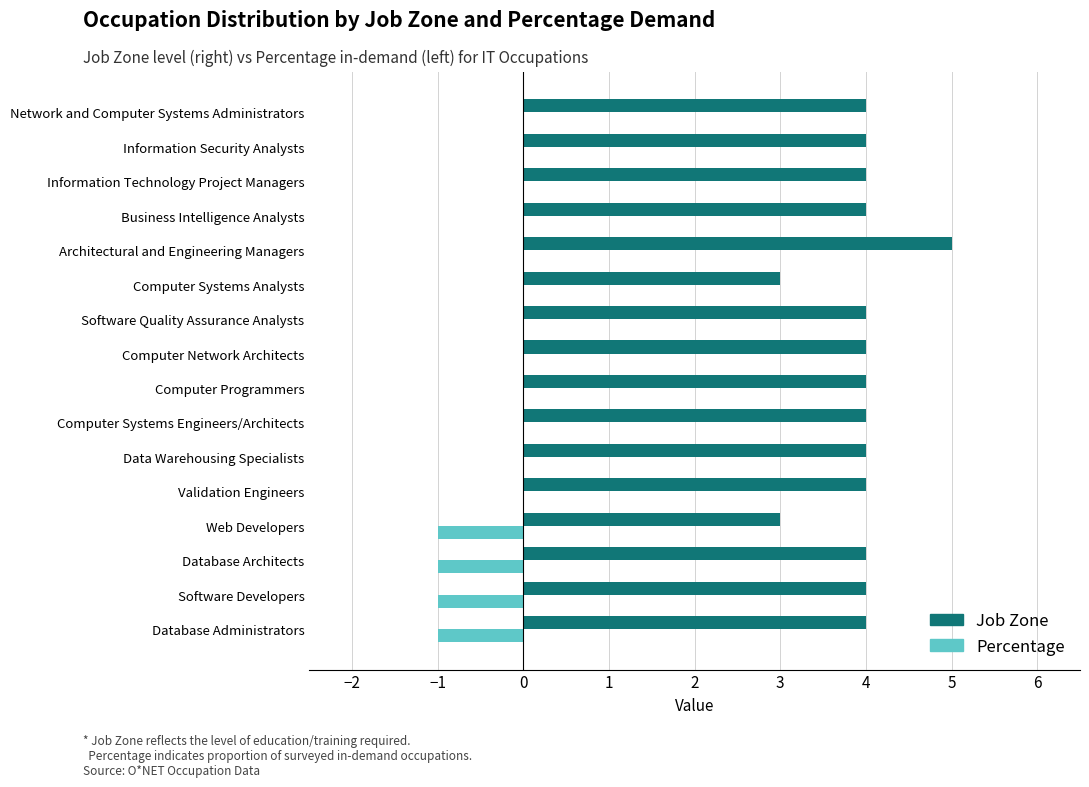

What is the maximum value for Job Zone?

5